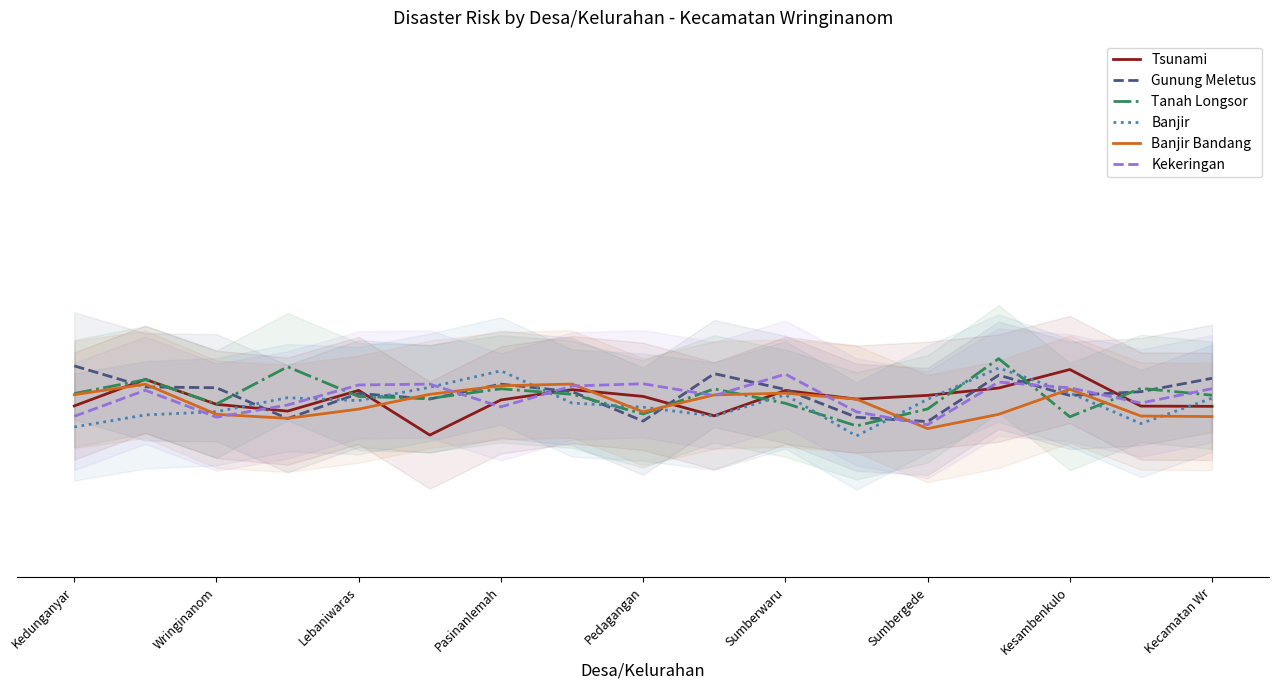

Where does the Banjir Bandang series first go above 0?

Kedunganyar